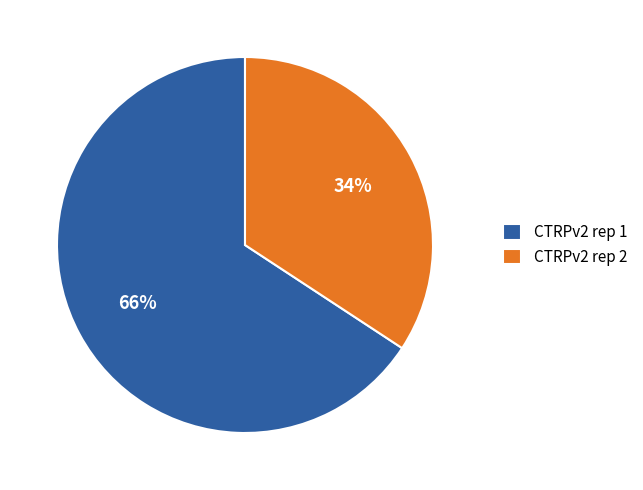

Do CTRPv2 rep 1 and CTRPv2 rep 2 together represent more than half of the pie?

Yes